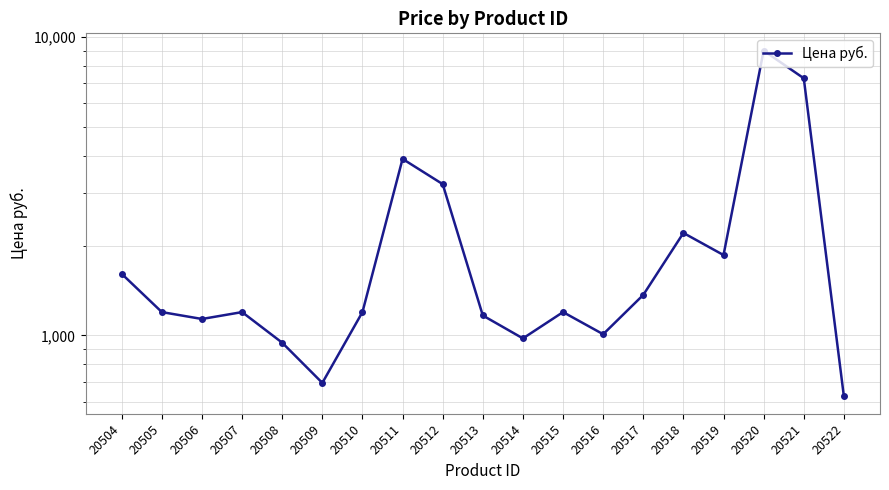

What is the approximate value at 20516, to the nearest 10?

1010